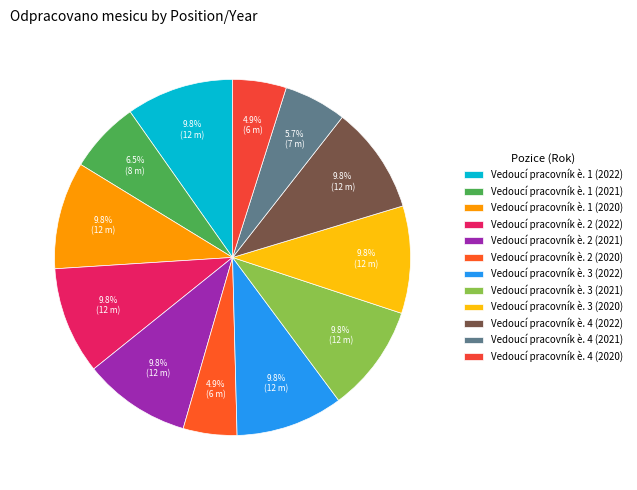

How many segments does this pie chart have?

12